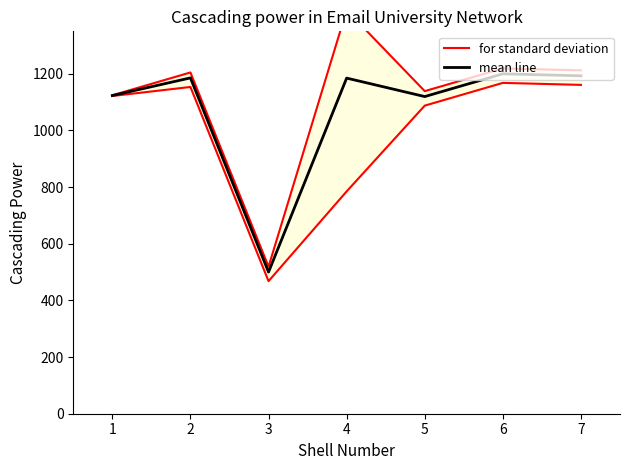

The value of mean line at 2 is 1185.6. True or false?

True